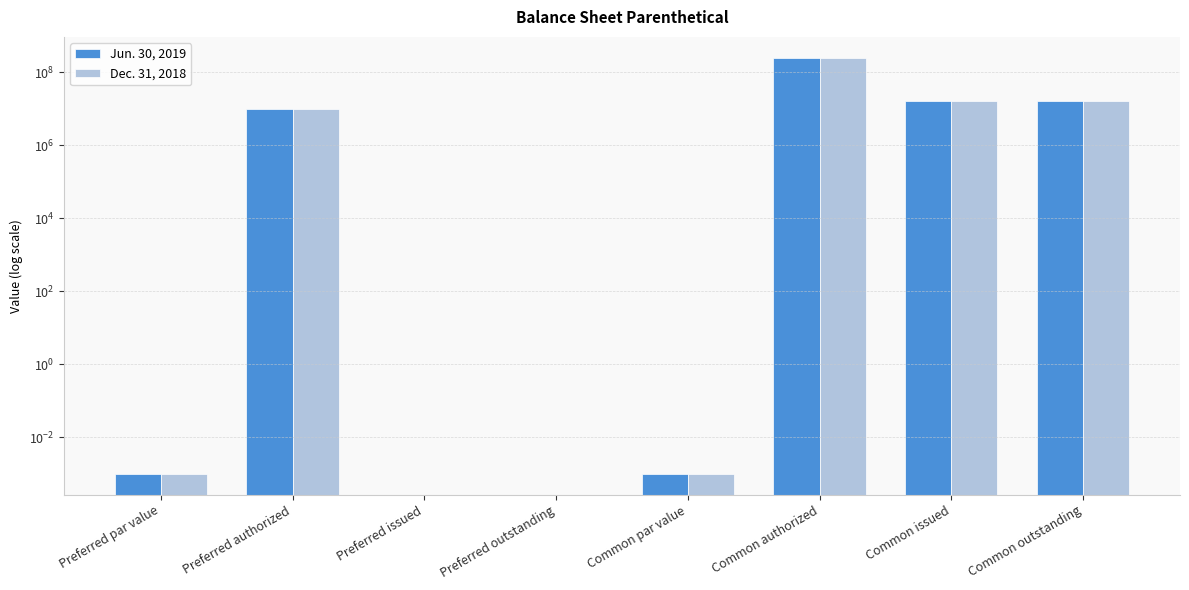

Where is Dec. 31, 2018 nearest to the value 125000000?

Common issued